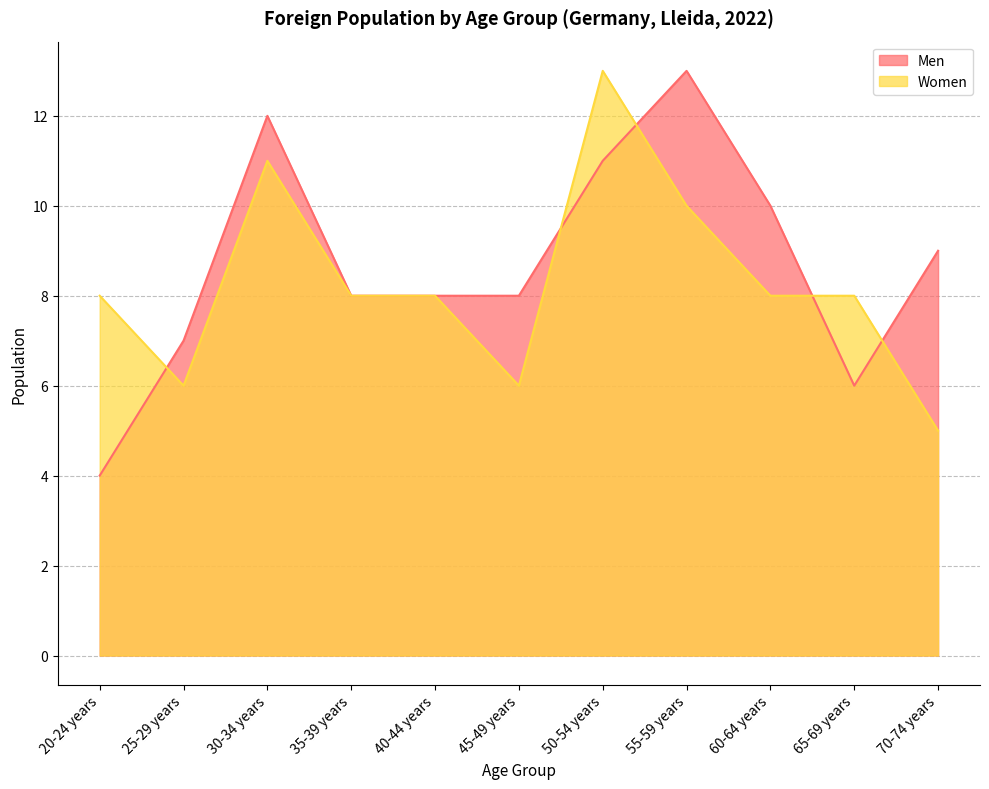

What is the sum of the Men values at 20-24 years and 70-74 years?

13